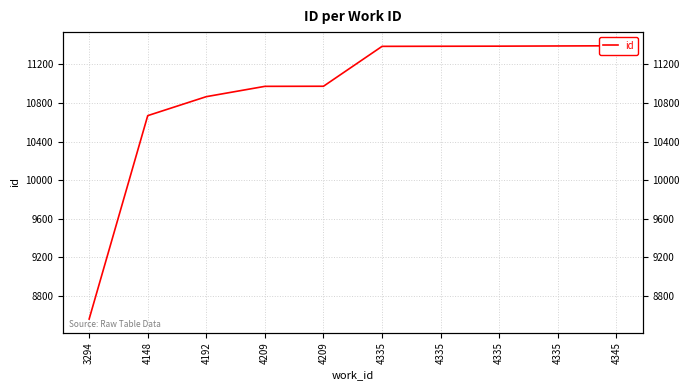

What is the difference between the values at 4335 and 4192?

522